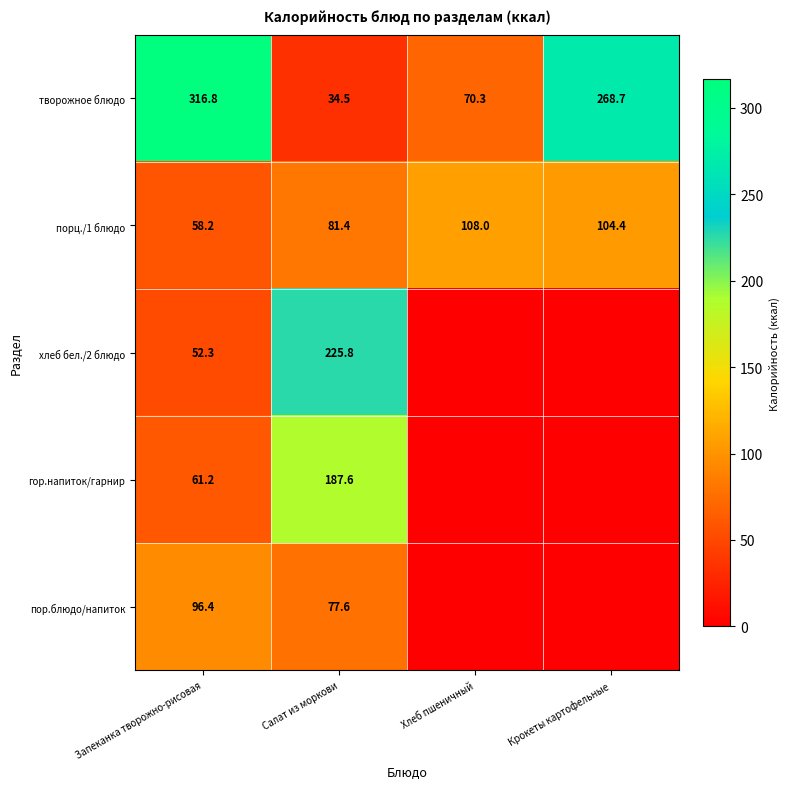

Count the number of categories in the chart.

4